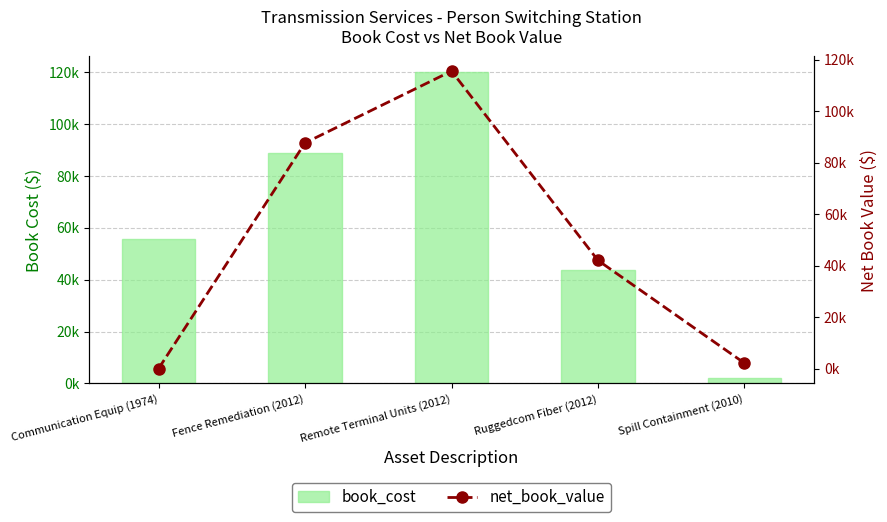

What is the difference between the book_cost values at Fence Remediation (2012) and Remote Terminal Units (2012)?

31325.0